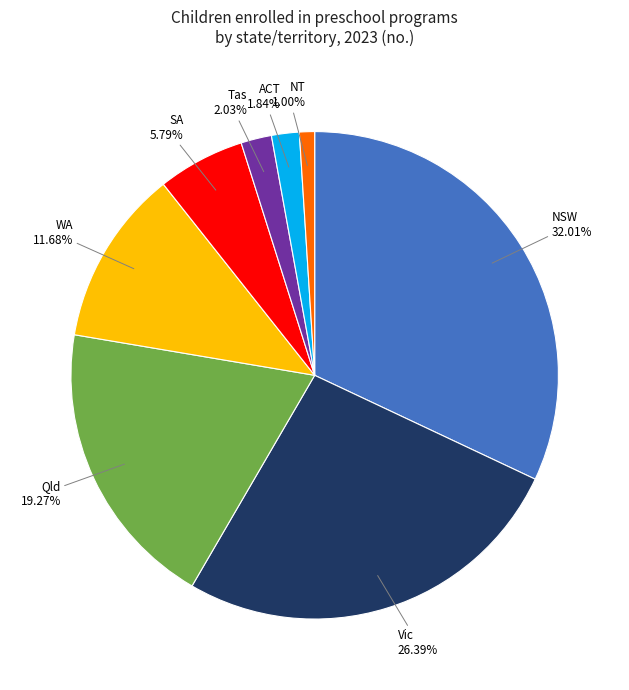

What is the ratio of the value at NSW to the value at Vic?

1.2